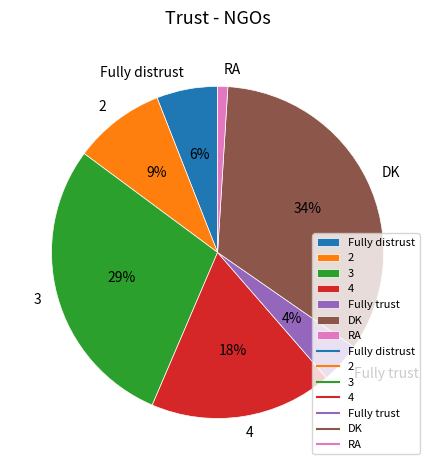

Does any single category account for the majority?

No